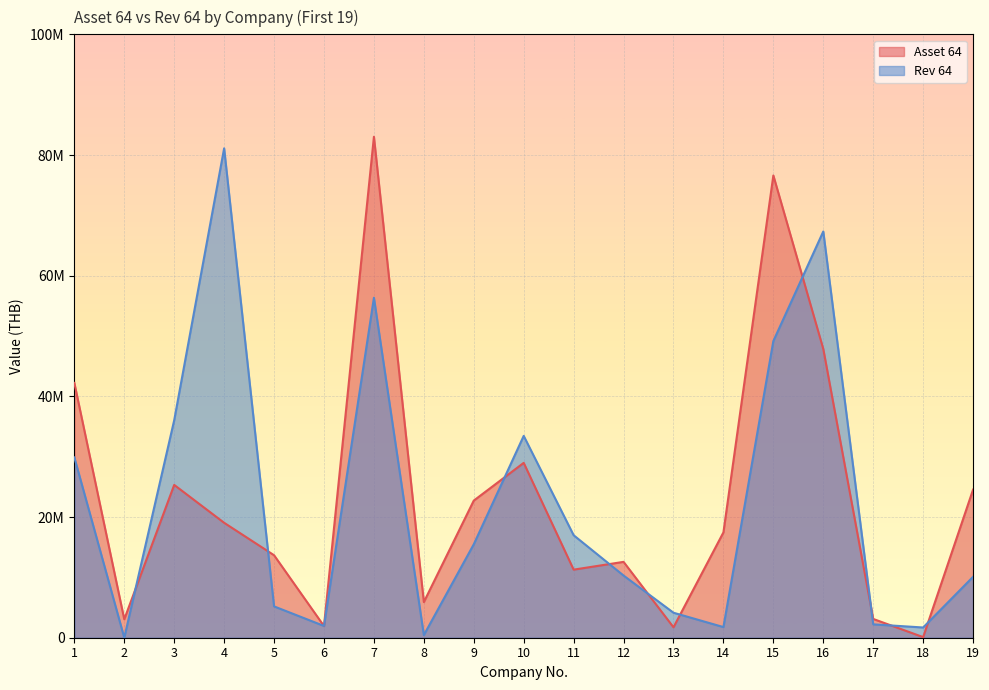

In Rev 64, how many points are lower than both neighbors (excluding endpoints)?

5